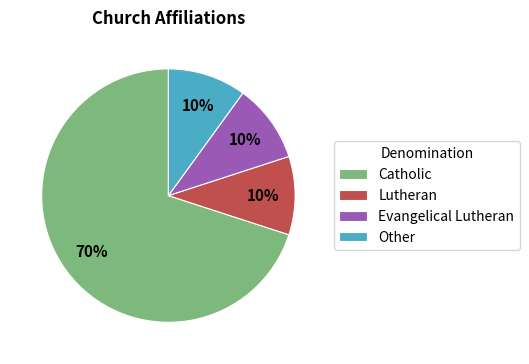

Is the sum of Lutheran and Catholic greater than half?

Yes